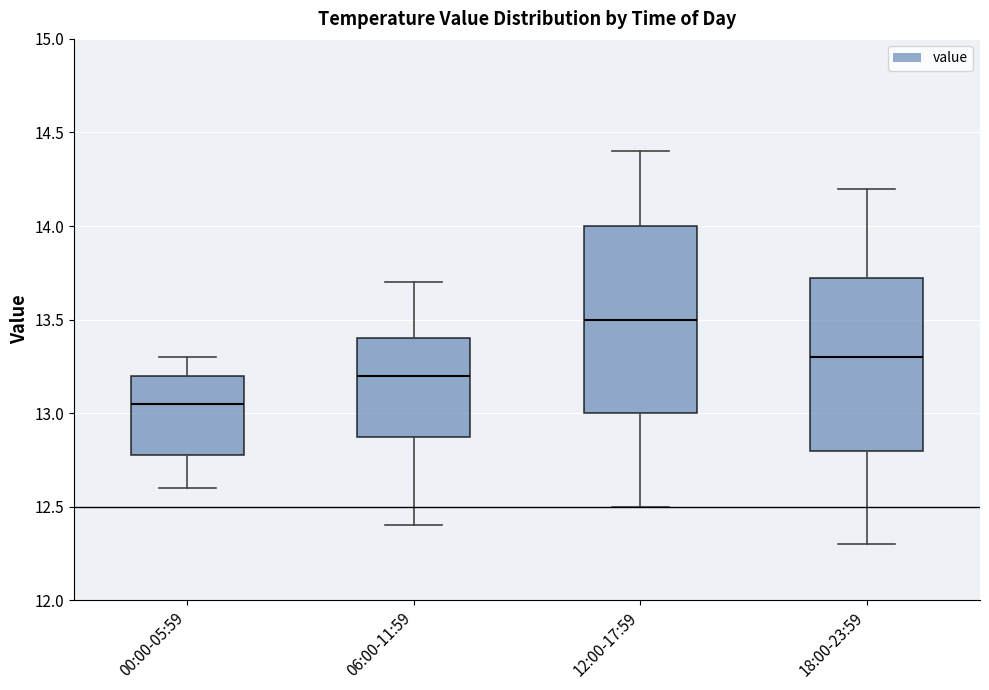

Reading left to right, transcribe this box plot: for each box, give where its median line is, the range the box spans, and where its two whiskers end, as read against the y-axis. The values are not printed on the chart, so give them approximately, as read against the axis.

00:00-05:59: median 13.05, box 12.80 to 13.20, whiskers 12.60 to 13.30
06:00-11:59: median 13.20, box 12.90 to 13.40, whiskers 12.40 to 13.70
12:00-17:59: median 13.50, box 13.00 to 14.00, whiskers 12.50 to 14.40
18:00-23:59: median 13.30, box 12.80 to 13.75, whiskers 12.30 to 14.20